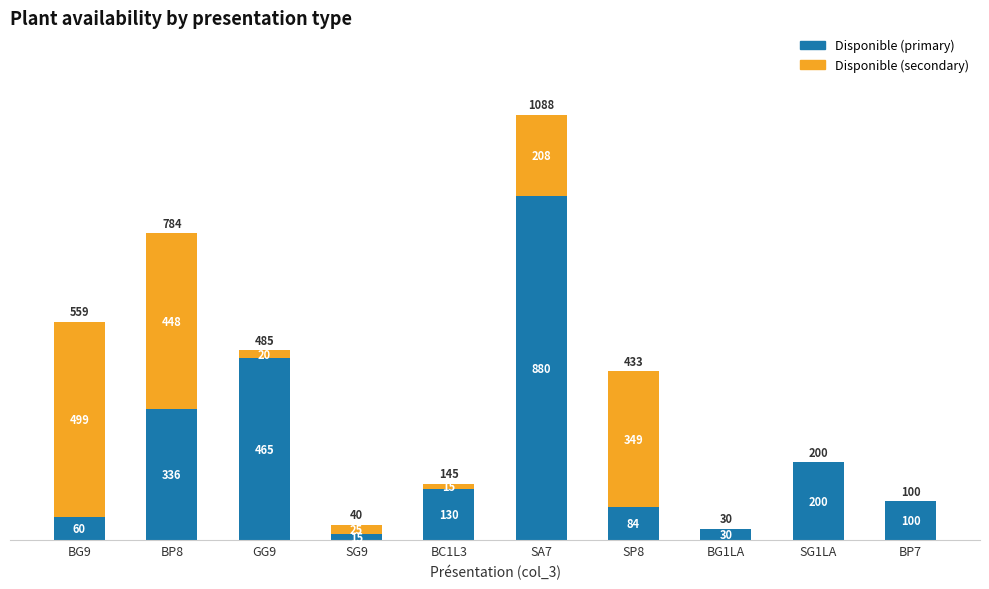

Count the number of categories in the chart.

10